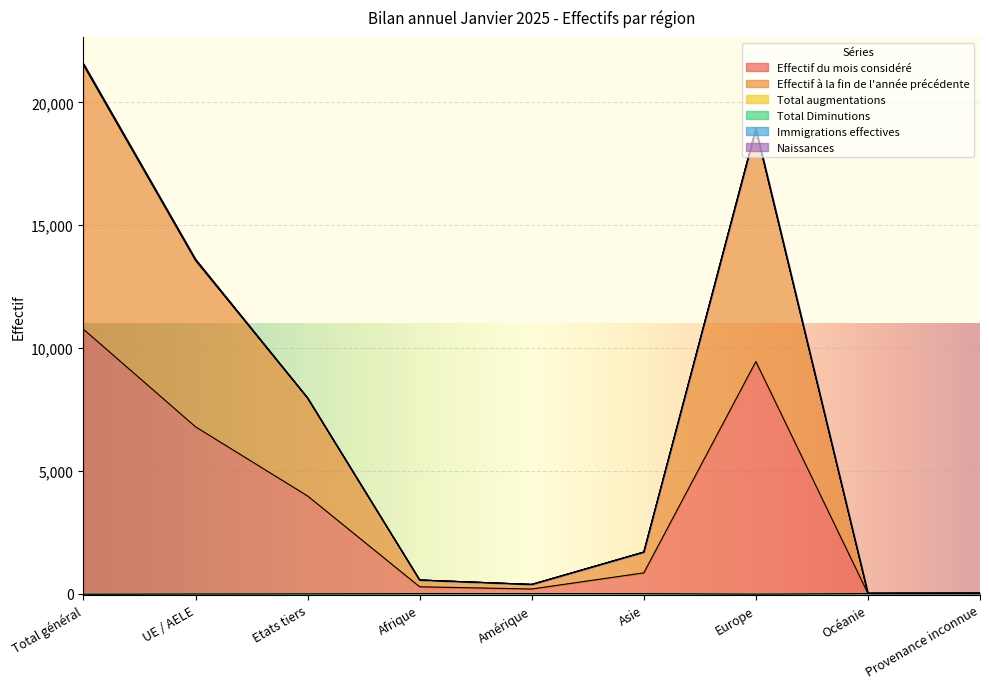

At which category does the chart reach its peak across all series?

Total général